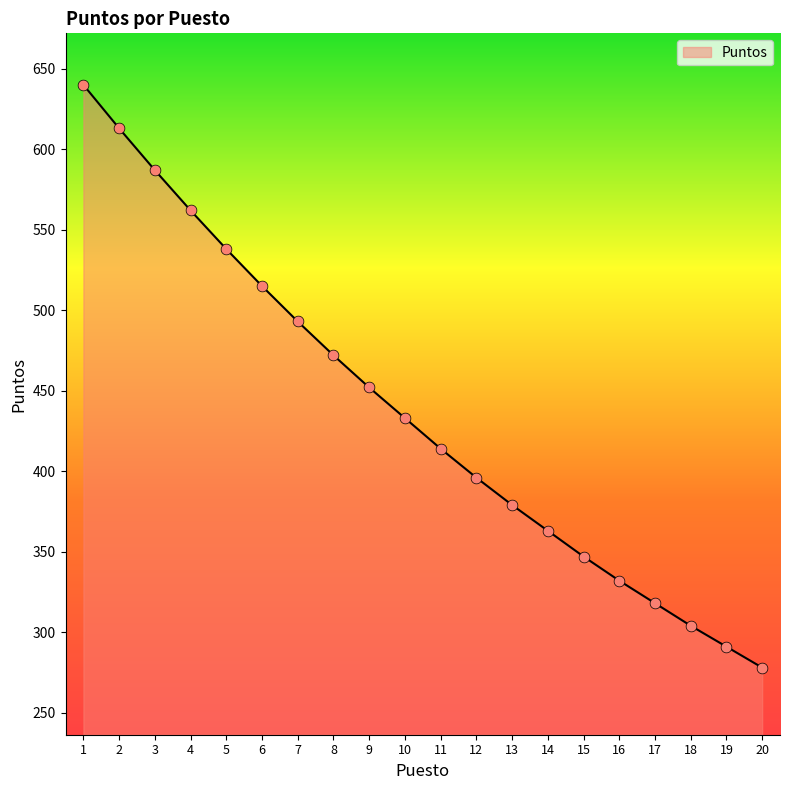

Approximately how many times larger is the value at 15 compared to 20?

1.2